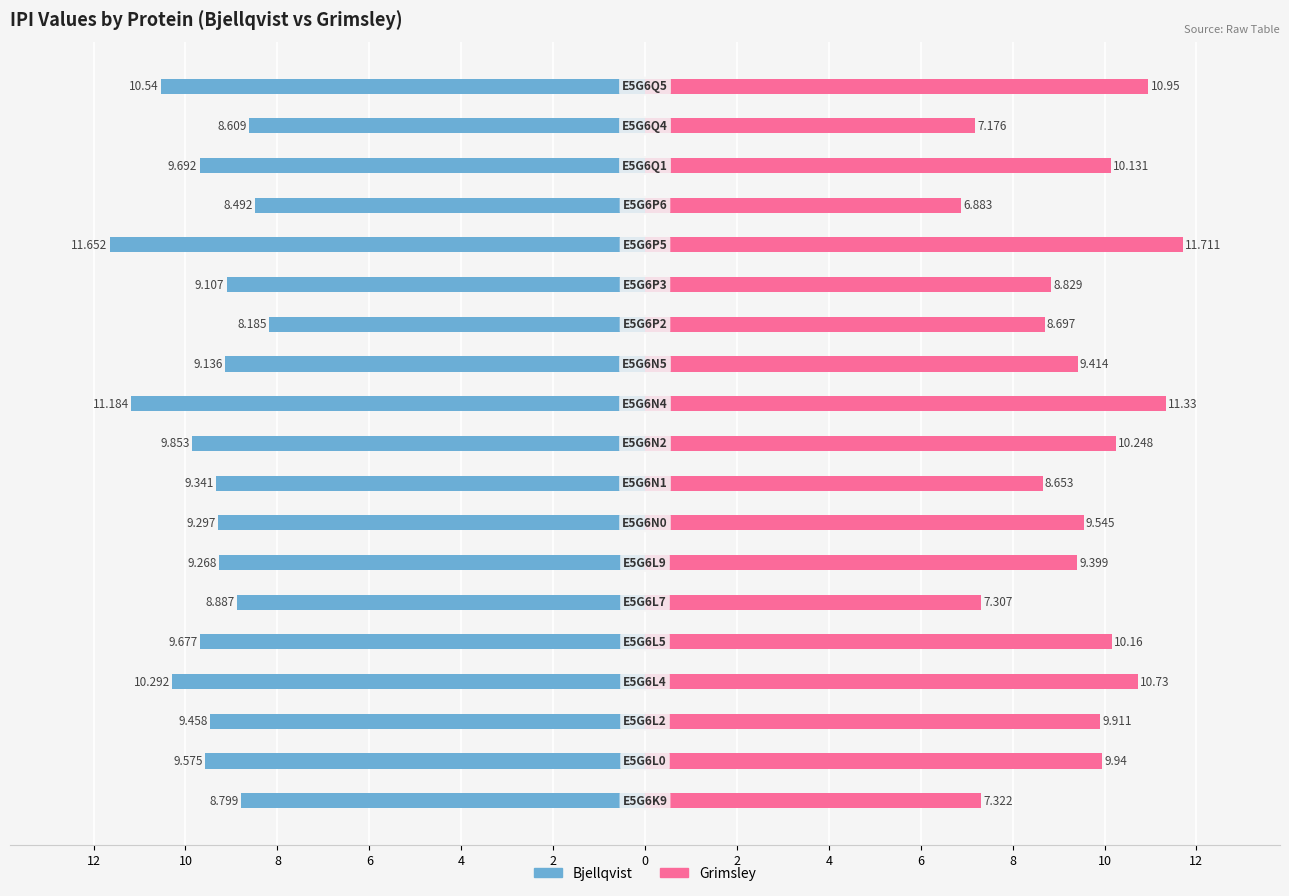

The Bjellqvist series shows -17.3 at 6. True or false?

False